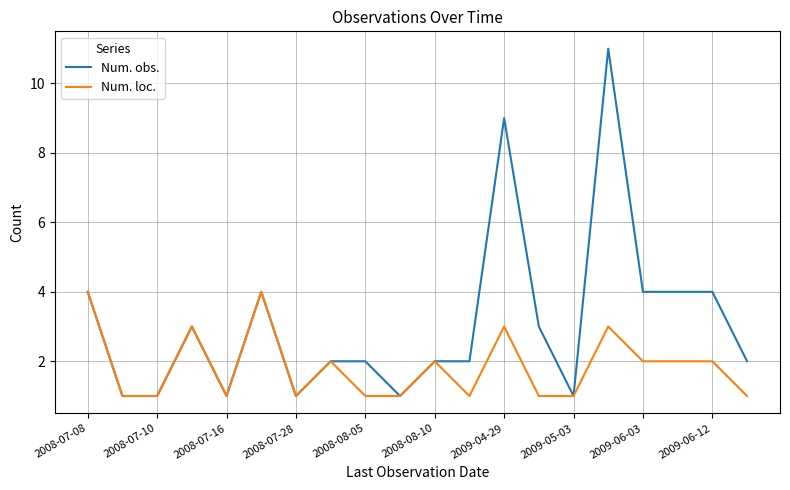

What is the greatest value displayed?

11